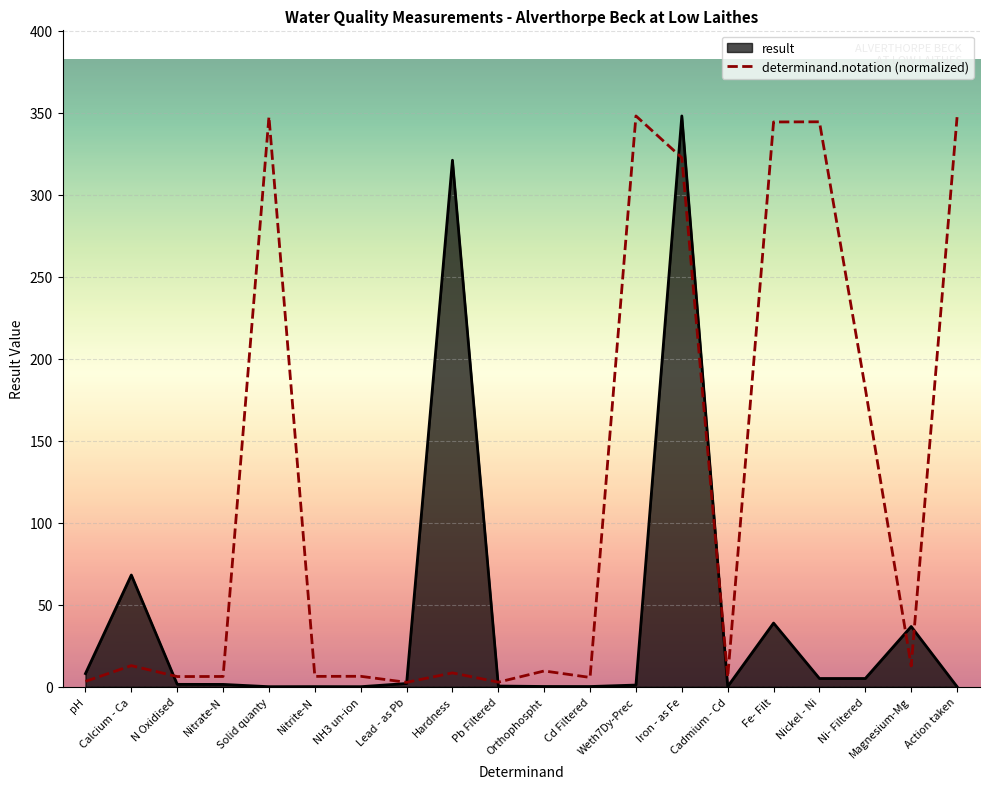

What is the change in value from NH3 un-ion to Cd Filtered?

-0.7